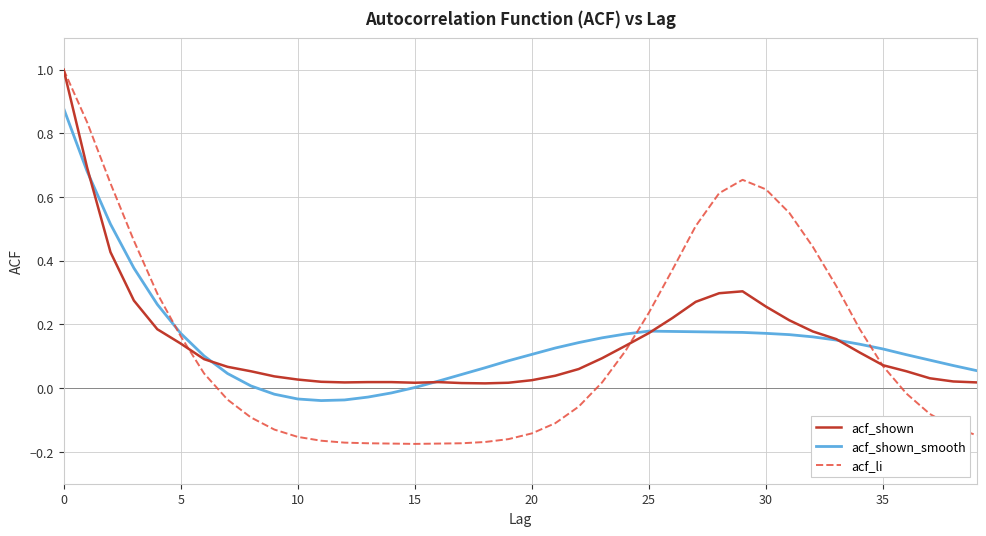

Which series has the widest spread of values?

acf_li